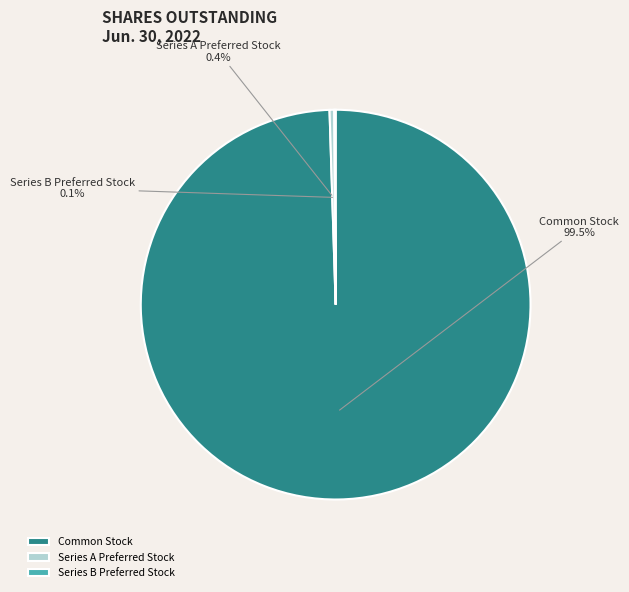

Which category has the biggest portion of the pie?

Common Stock